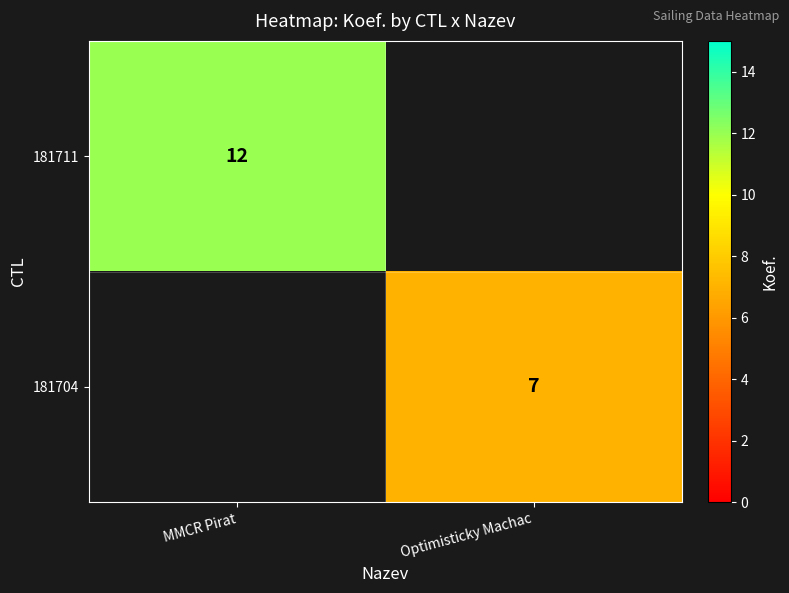

At which category does the chart reach its peak across all series?

MMCR Pirat